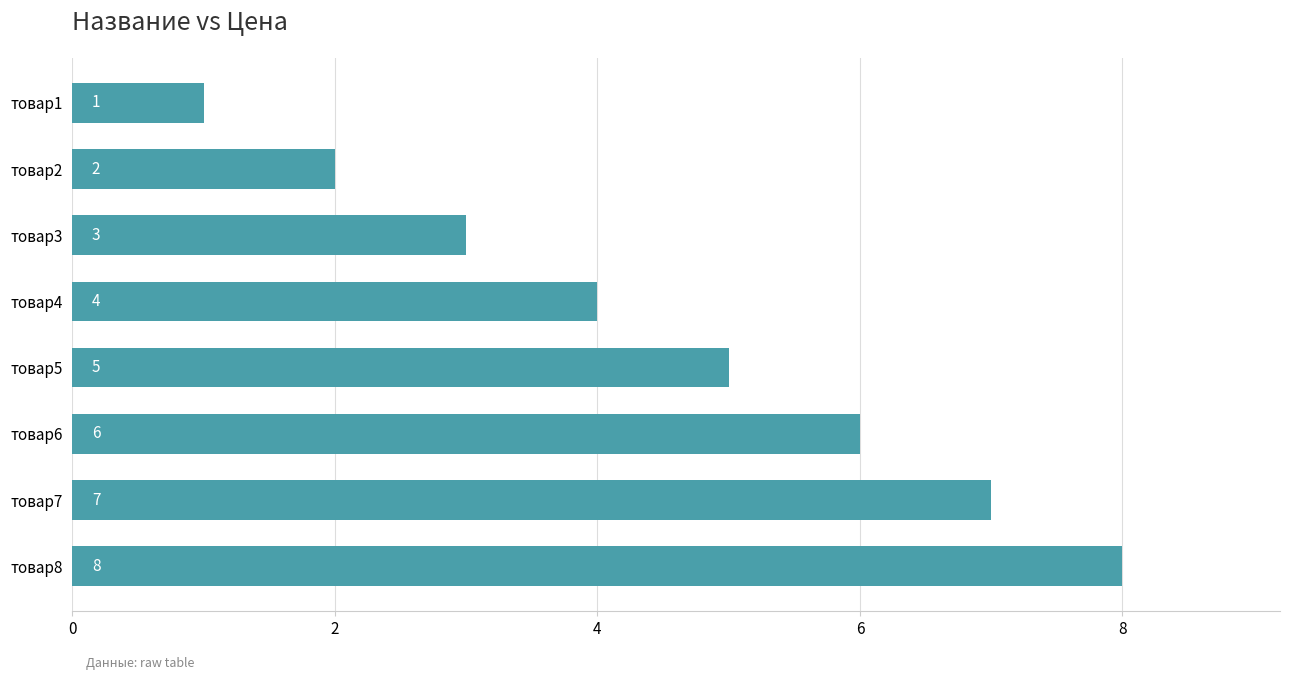

Is it true that the value at товар7 is 4?

False